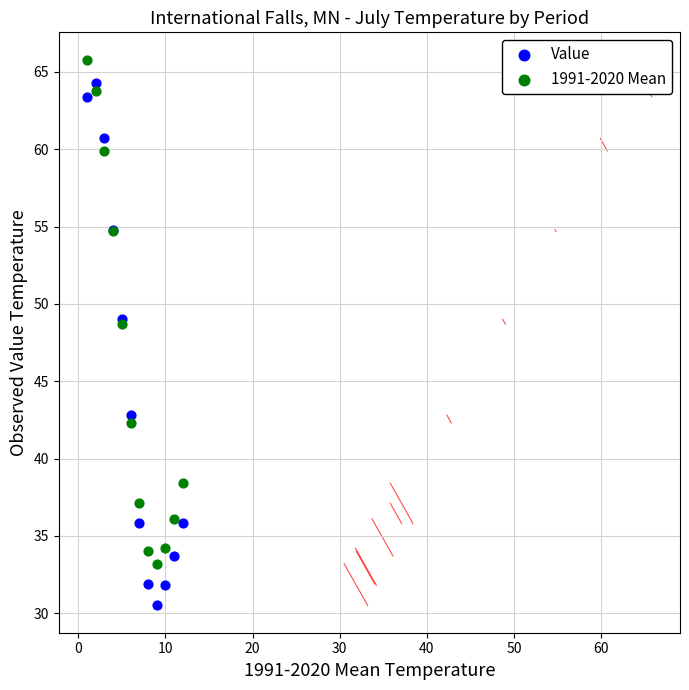

What is the X range (max minus min) for the scatter plot?

11.0